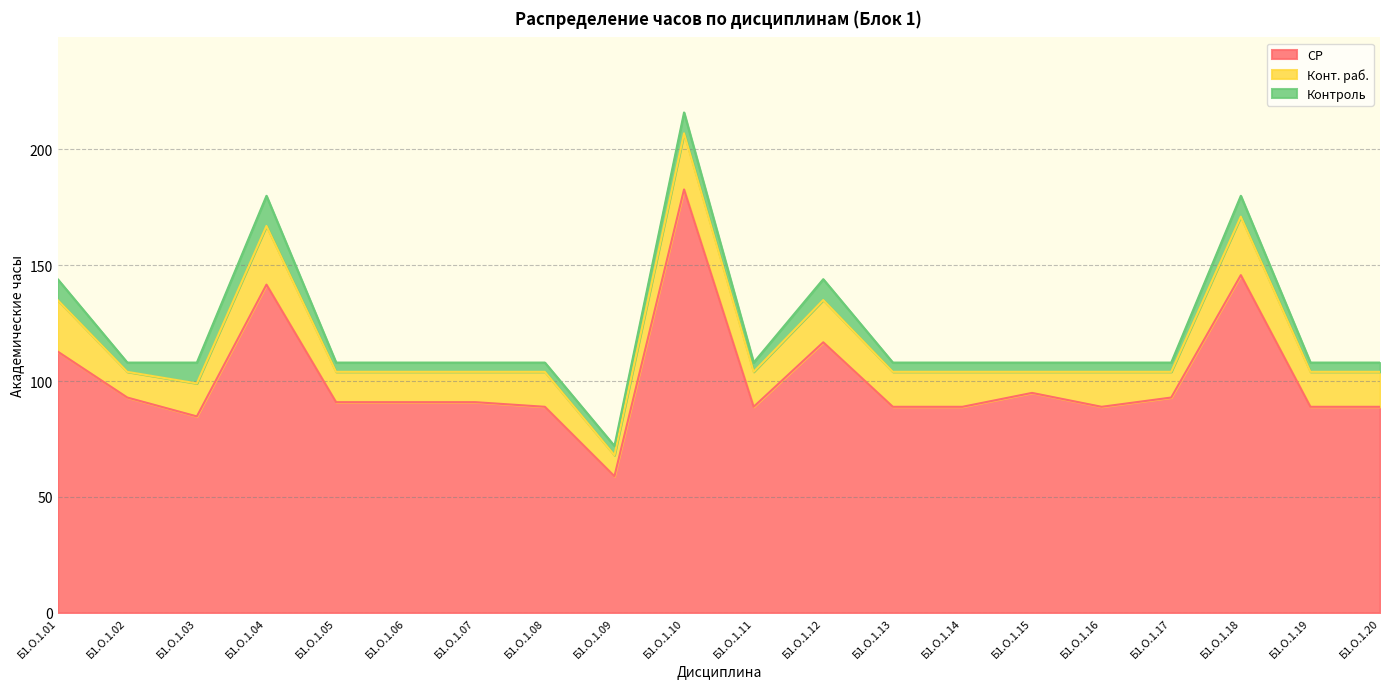

The value of Контроль at Б1.О.1.14 is 4.0. True or false?

True